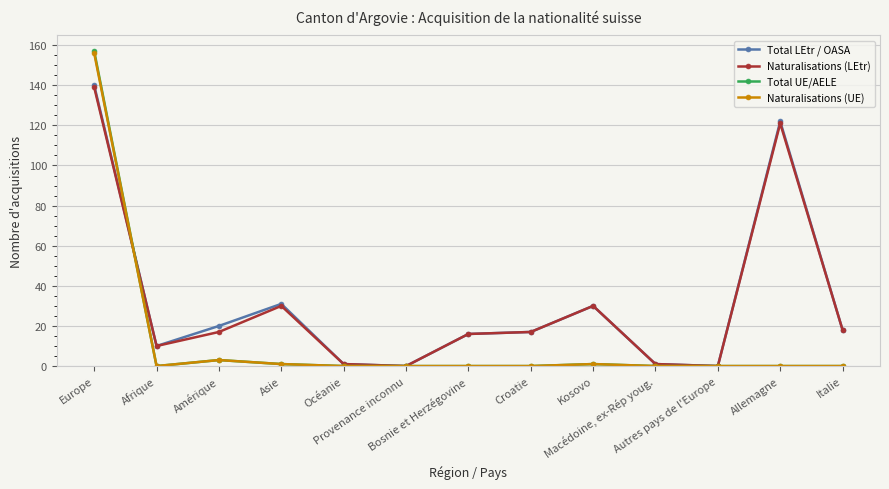

Reading left to right, extract all data points from this chart.

Total LEtr / OASA: Europe=140	Afrique=10	Amérique=20	Asie=31	Océanie=1	Provenance inconnu=0	Bosnie et Herzégovine=16	Croatie=17	Kosovo=30	Macédoine, ex-Rép youg.=1	Autres pays de l'Europe=0	Allemagne=122	Italie=18
Naturalisations (LEtr): Europe=139	Afrique=10	Amérique=17	Asie=30	Océanie=1	Provenance inconnu=0	Bosnie et Herzégovine=16	Croatie=17	Kosovo=30	Macédoine, ex-Rép youg.=1	Autres pays de l'Europe=0	Allemagne=121	Italie=18
Total UE/AELE: Europe=157	Afrique=0	Amérique=3	Asie=1	Océanie=0	Provenance inconnu=0	Bosnie et Herzégovine=0	Croatie=0	Kosovo=1	Macédoine, ex-Rép youg.=0	Autres pays de l'Europe=0	Allemagne=0	Italie=0
Naturalisations (UE): Europe=156	Afrique=0	Amérique=3	Asie=1	Océanie=0	Provenance inconnu=0	Bosnie et Herzégovine=0	Croatie=0	Kosovo=1	Macédoine, ex-Rép youg.=0	Autres pays de l'Europe=0	Allemagne=0	Italie=0